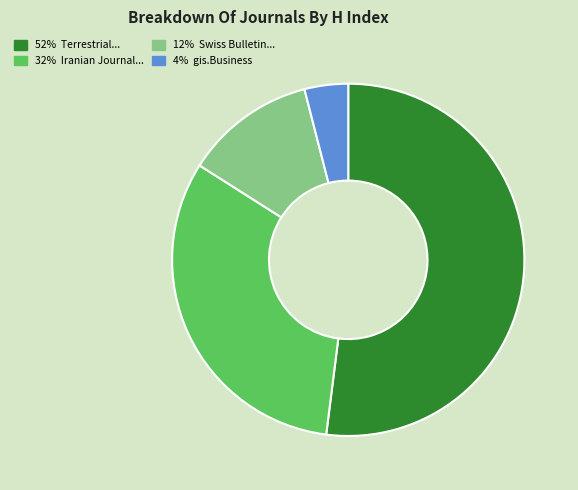

Count the number of slices in the pie.

4